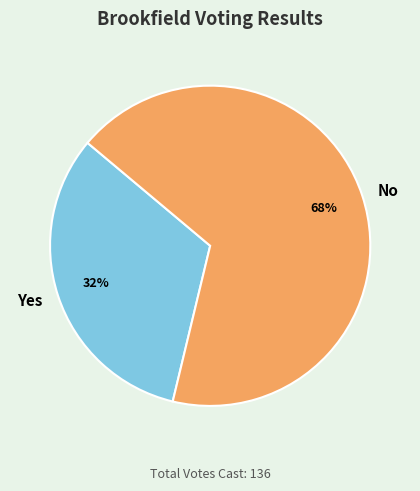

Which has a higher value, Yes or No?

No